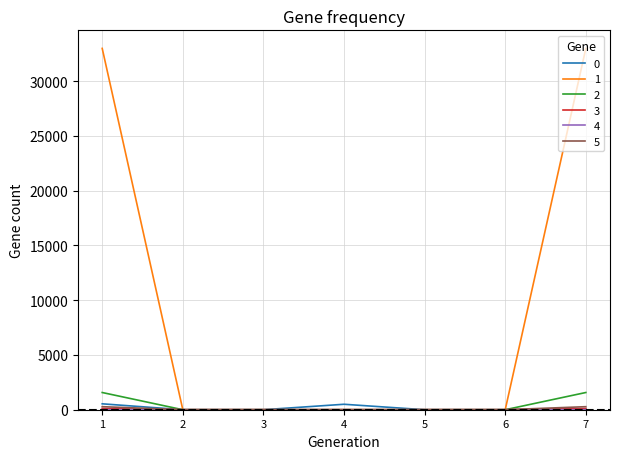

What is the maximum value shown in the chart?

32980